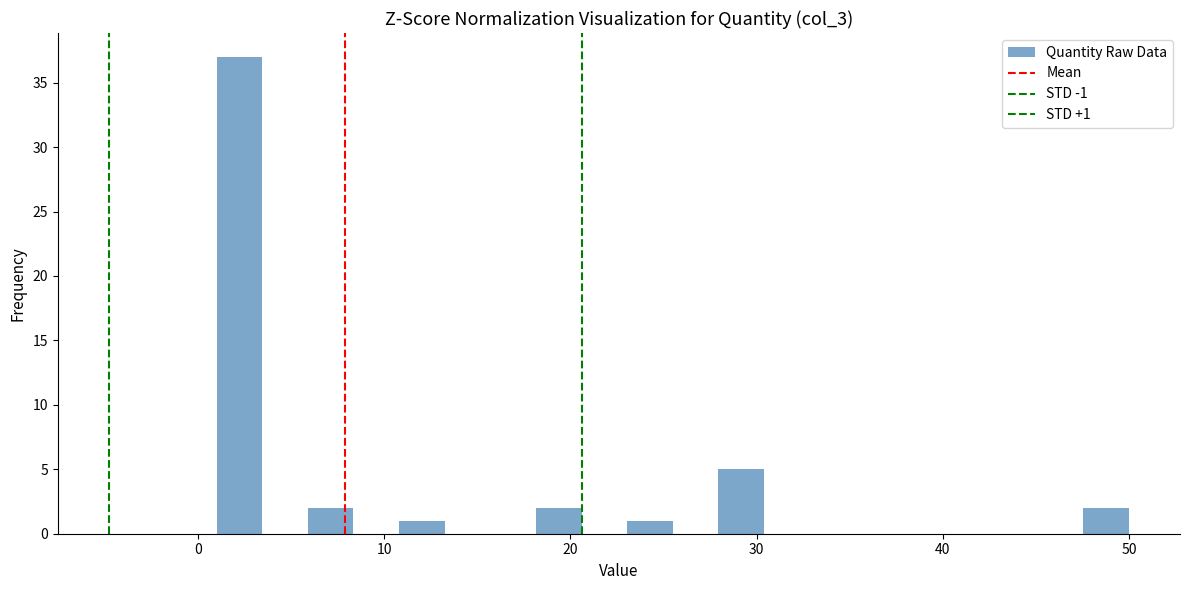

Around what value on the x-axis is the tallest bar? Give the approximate position of its centre, as read against the axis.

2